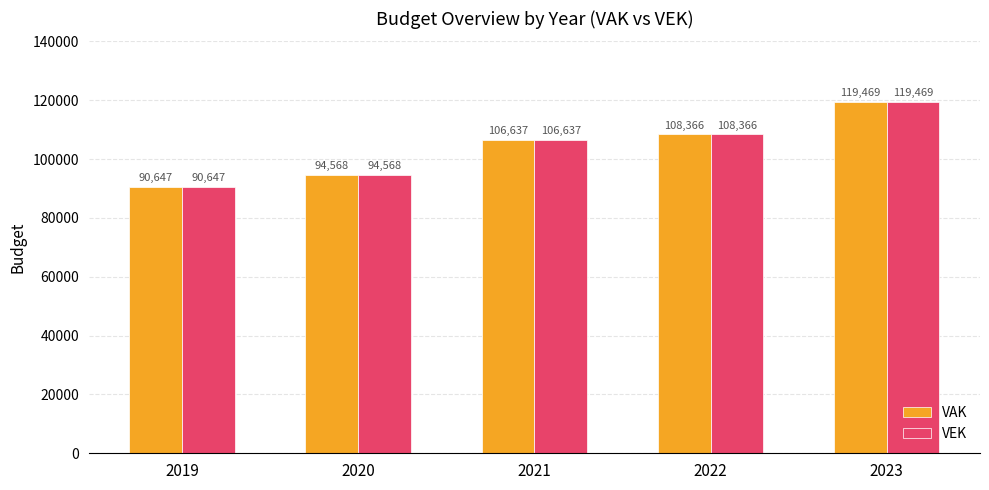

How many bars are there in total?

10